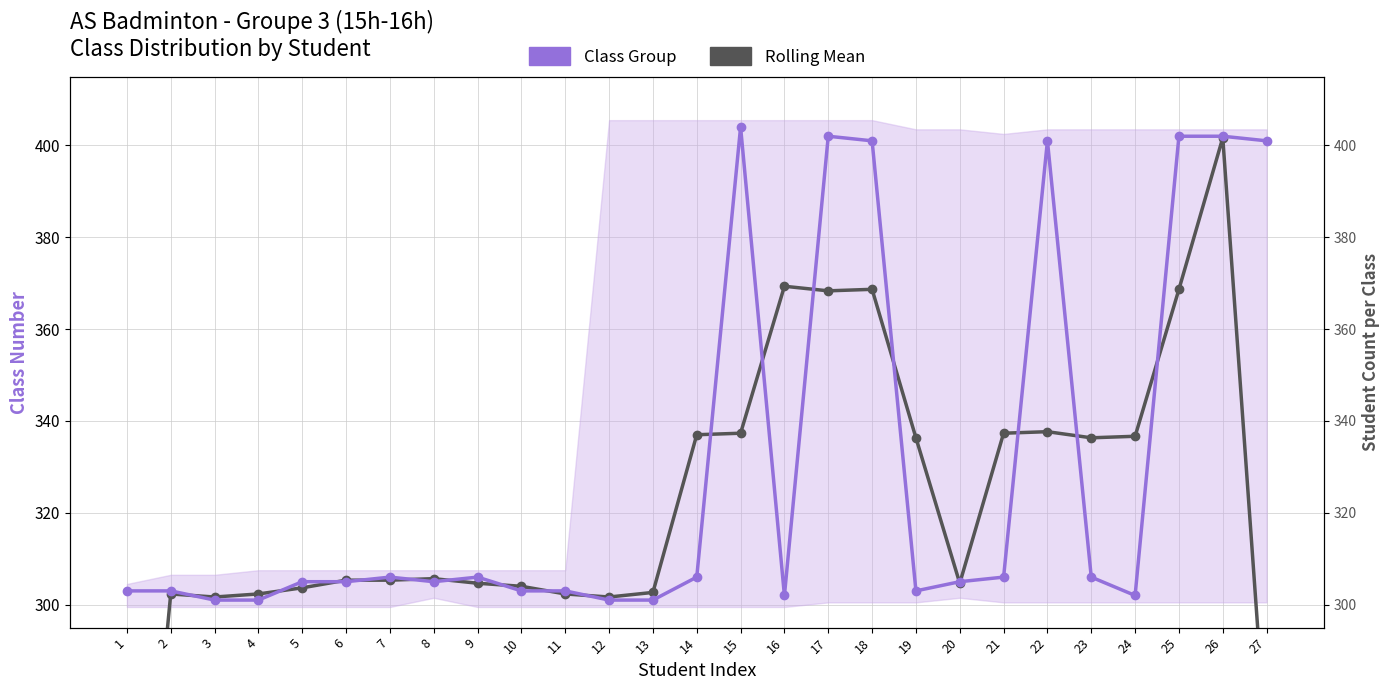

Where is the first local maximum for Rolling Mean?

2